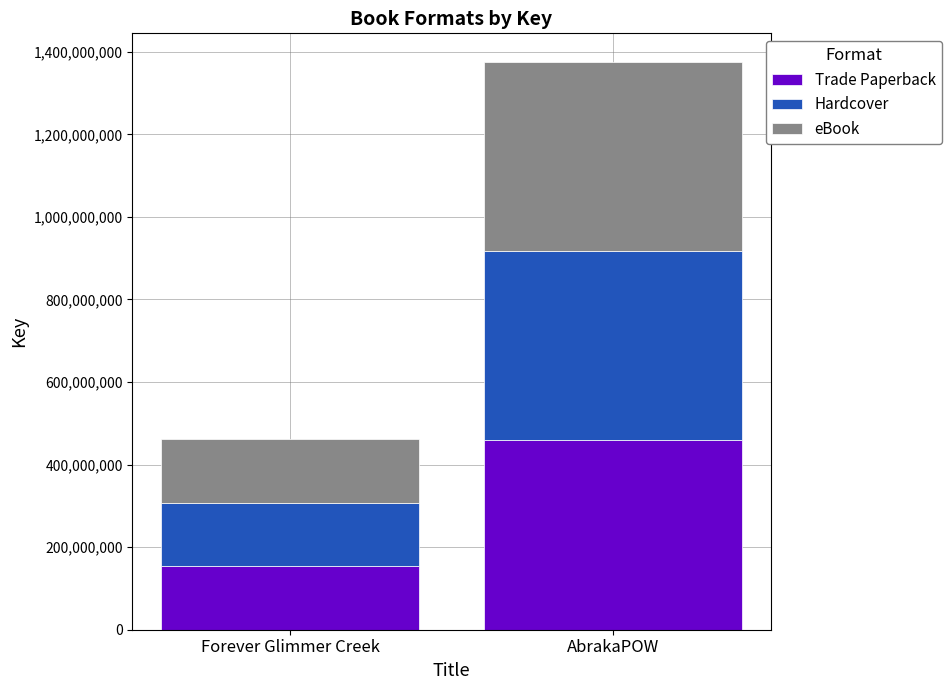

Rank the categories by Trade Paperback value from highest to lowest.

AbrakaPOW, Forever Glimmer Creek